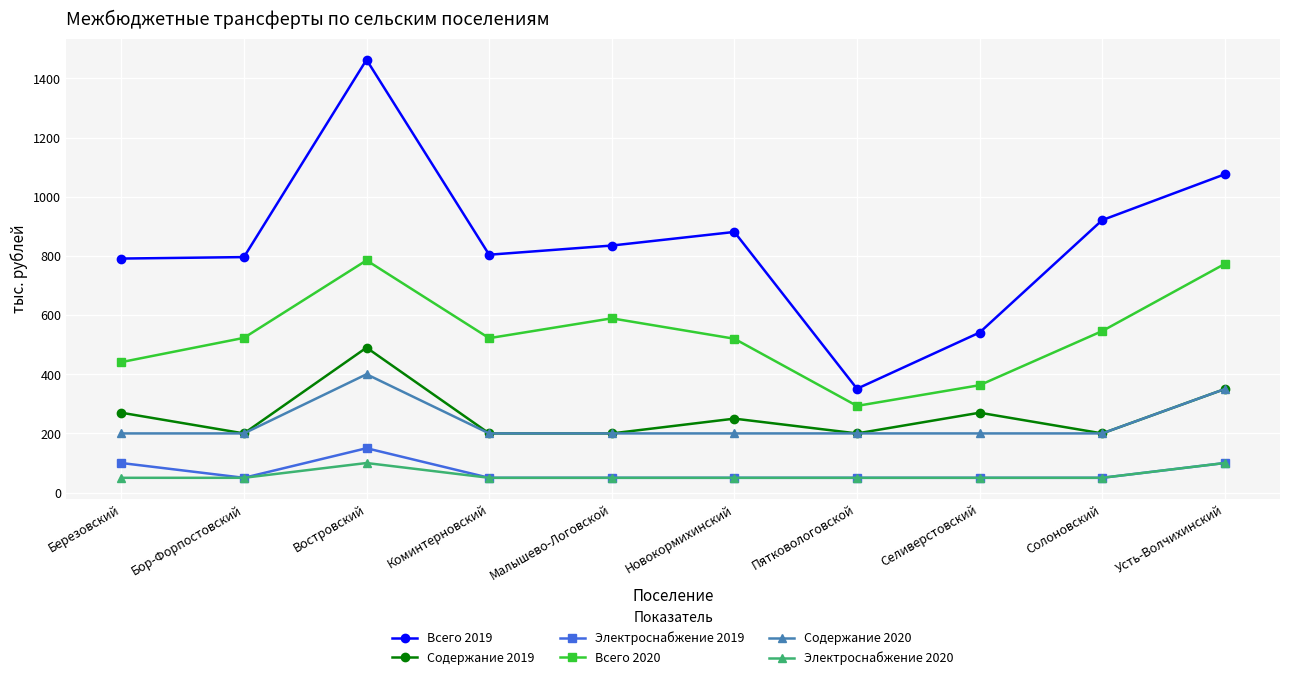

What is the greatest value displayed?

1463